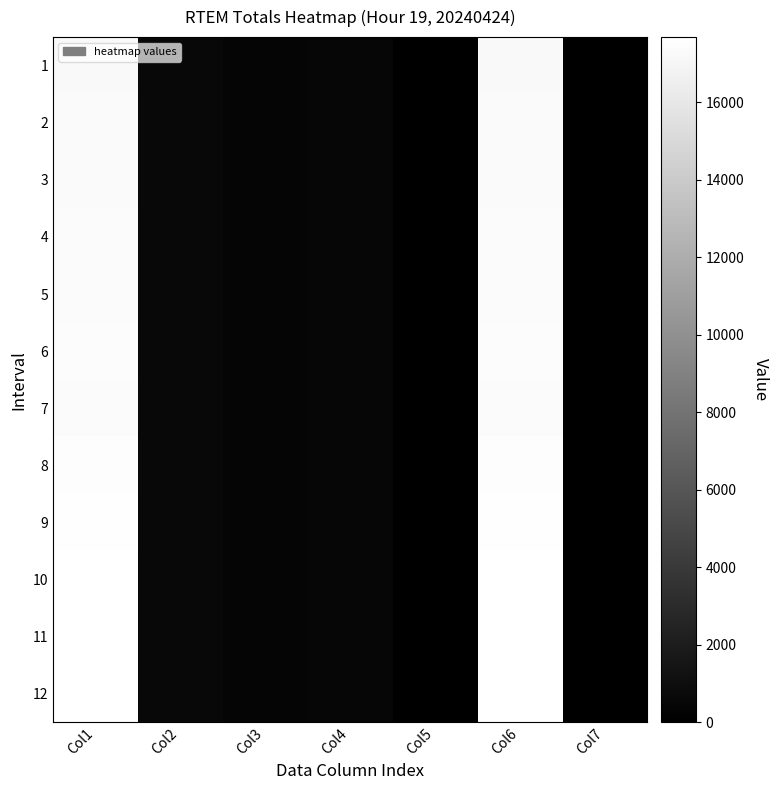

Reading right to left, extract all data points from this chart.

1: Col7=0.0	Col6=17213.5	Col5=0.0	Col4=450.0	Col3=390.9	Col2=554.1	Col1=17213.5
2: Col7=0.0	Col6=17317.9	Col5=0.0	Col4=450.0	Col3=390.9	Col2=554.1	Col1=17317.9
3: Col7=0.0	Col6=17324.1	Col5=0.0	Col4=450.0	Col3=390.9	Col2=554.1	Col1=17324.1
4: Col7=0.0	Col6=17346.9	Col5=0.0	Col4=450.0	Col3=390.9	Col2=554.1	Col1=17346.9
5: Col7=0.0	Col6=17349.3	Col5=0.0	Col4=450.0	Col3=390.9	Col2=554.1	Col1=17349.3
6: Col7=0.0	Col6=17440.0	Col5=0.0	Col4=450.0	Col3=390.9	Col2=554.1	Col1=17440.0
7: Col7=0.0	Col6=17387.9	Col5=0.0	Col4=450.0	Col3=390.9	Col2=554.1	Col1=17387.9
8: Col7=0.0	Col6=17482.6	Col5=0.0	Col4=450.0	Col3=390.9	Col2=554.1	Col1=17482.6
9: Col7=0.0	Col6=17599.3	Col5=0.0	Col4=450.0	Col3=390.9	Col2=554.1	Col1=17599.3
10: Col7=0.0	Col6=17632.3	Col5=0.0	Col4=450.0	Col3=390.9	Col2=554.1	Col1=17632.3
11: Col7=0.0	Col6=17665.3	Col5=0.0	Col4=450.0	Col3=390.9	Col2=554.1	Col1=17665.3
12: Col7=0.0	Col6=17675.7	Col5=0.0	Col4=450.0	Col3=390.9	Col2=554.1	Col1=17675.7